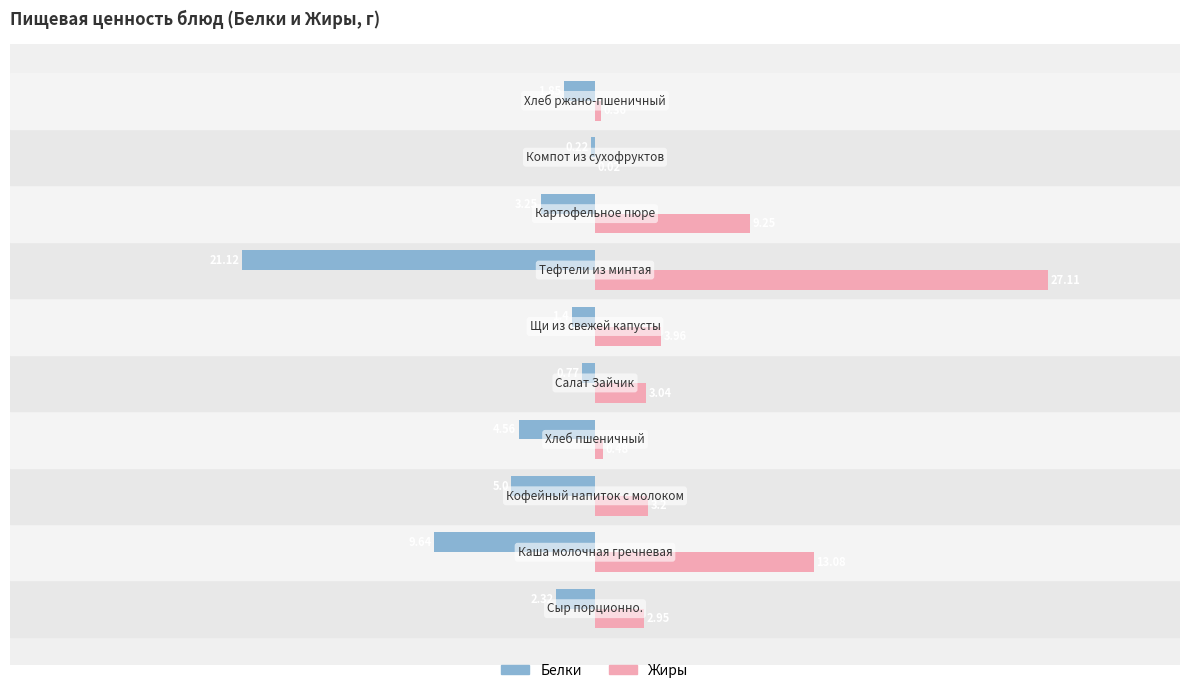

Which series has the largest total across all categories?

Жиры